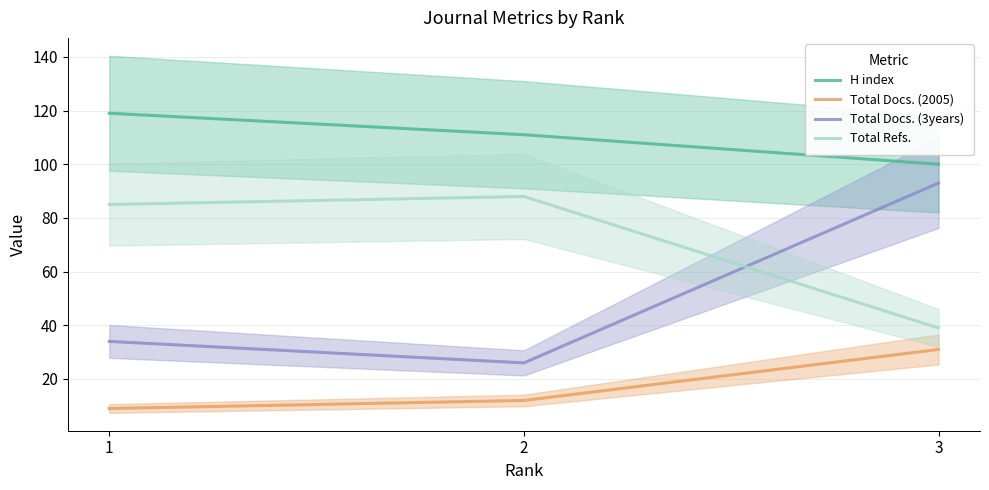

At 2, list the series in order from smallest to largest.

Total Docs. (2005), Total Docs. (3years), Total Refs., H index